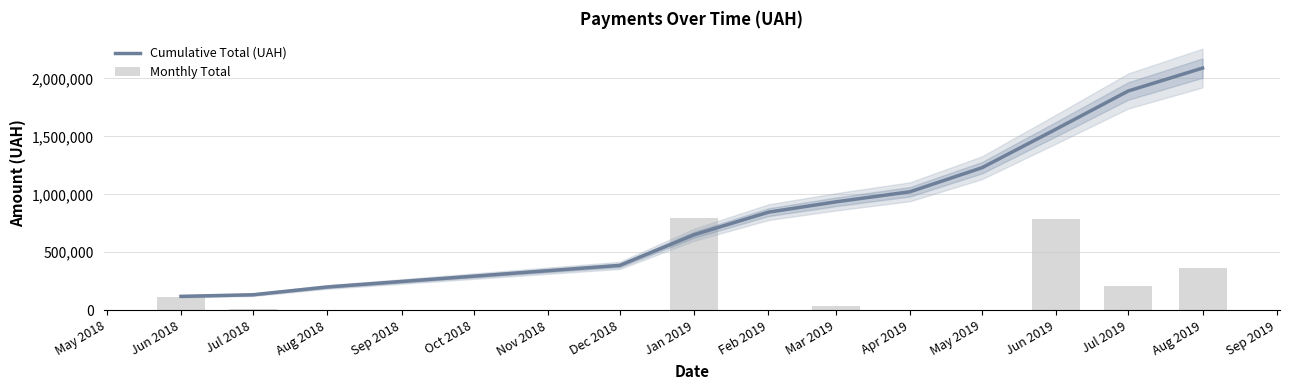

At which label is Cumulative Total (UAH) closest to 1104298?

Apr 2019